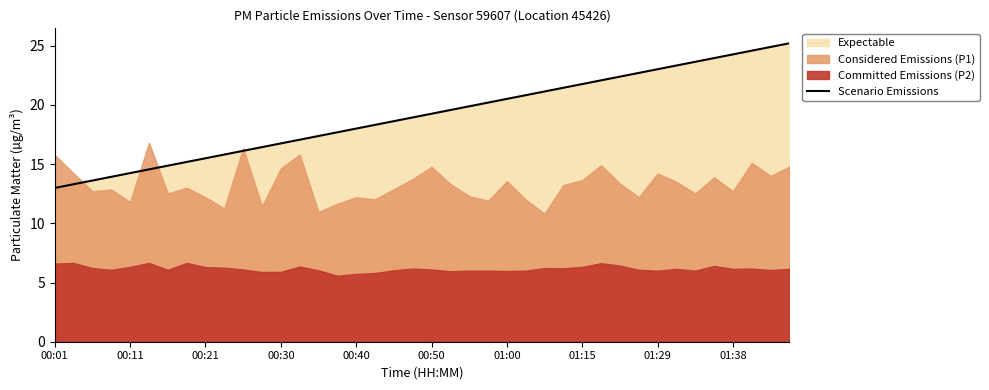

True or false: Scenario Emissions has a value of 7.8 at 00:30.

False